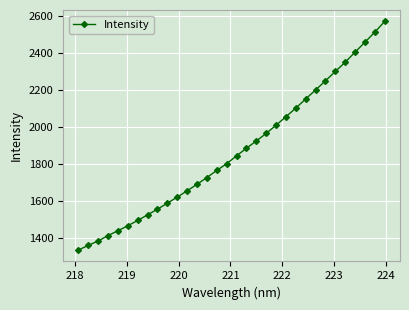

Count the number of categories in the chart.

32